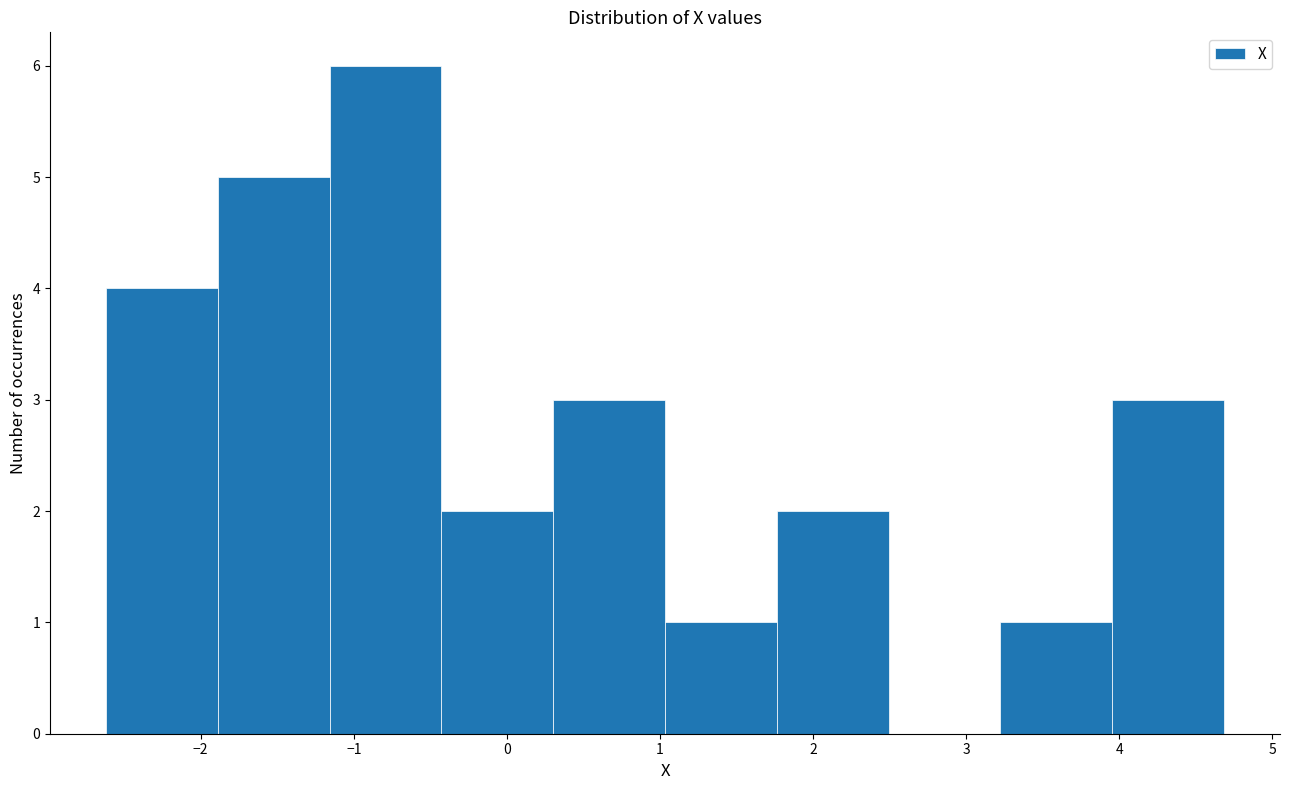

Reading left to right, transcribe this chart: for each bar, give the range it covers on the x-axis and its height. Neither the bar edges nor the heights are printed on the chart, so give them approximately, as read against the axes.

-2.6 to -1.9: 4
-1.9 to -1.2: 5
-1.2 to -0.4: 6
-0.4 to 0.3: 2
0.3 to 1.0: 3
1.0 to 1.8: 1
1.8 to 2.5: 2
2.5 to 3.2: 0
3.2 to 4.0: 1
4.0 to 4.7: 3